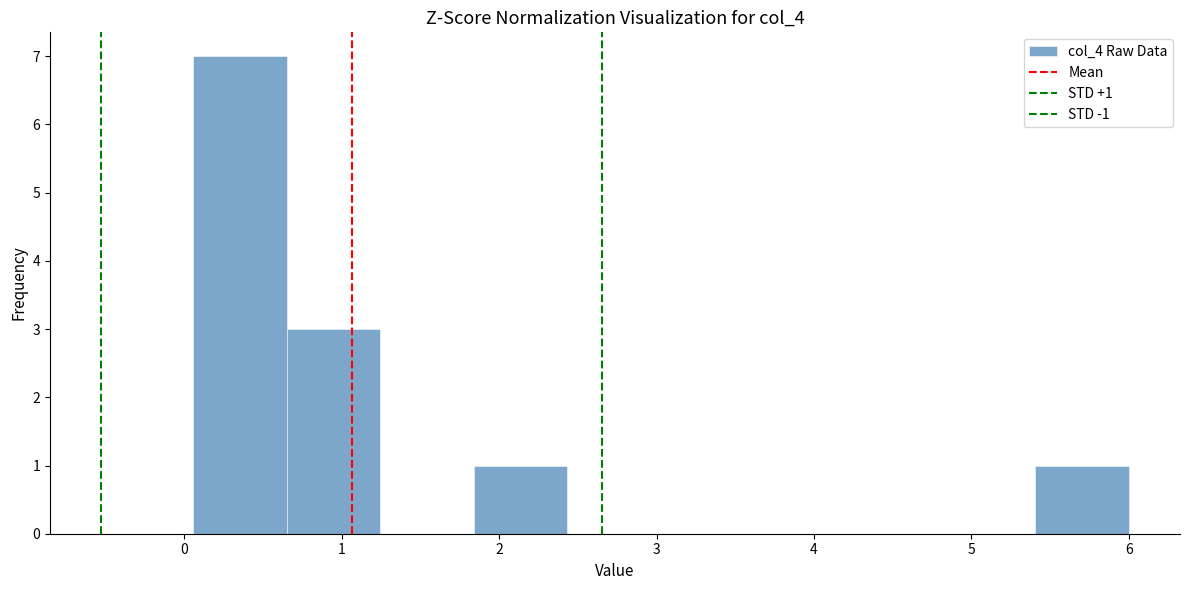

Over which range of the x-axis is the bar tallest?

0.1 to 0.6